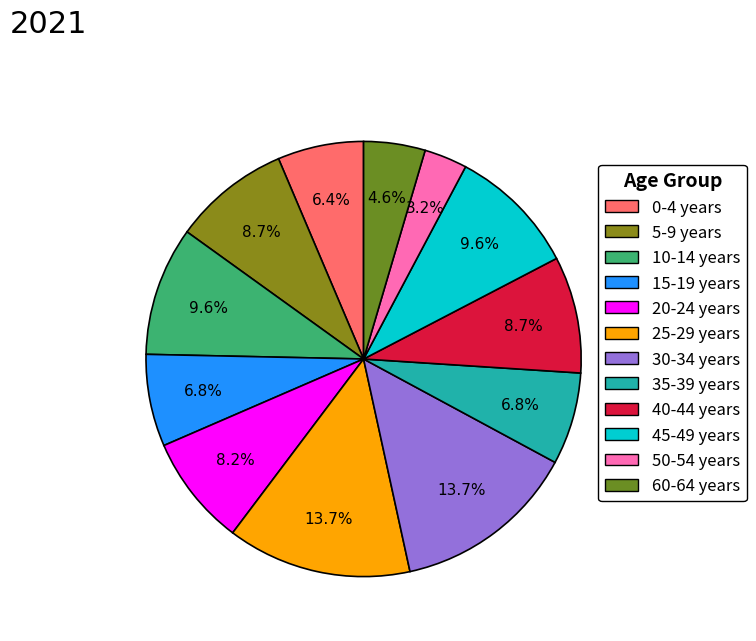

What percentage is the 5-9 years slice, to the nearest percent?

9%